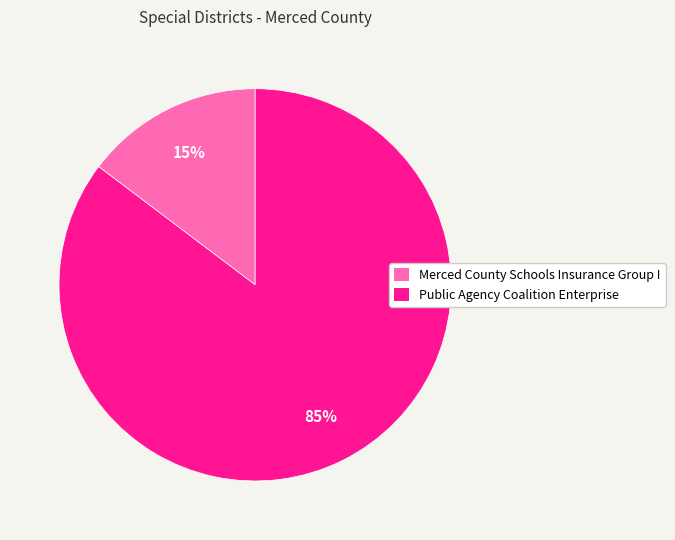

Does Merced County Schools Insurance Group I represent more than half of the total?

No